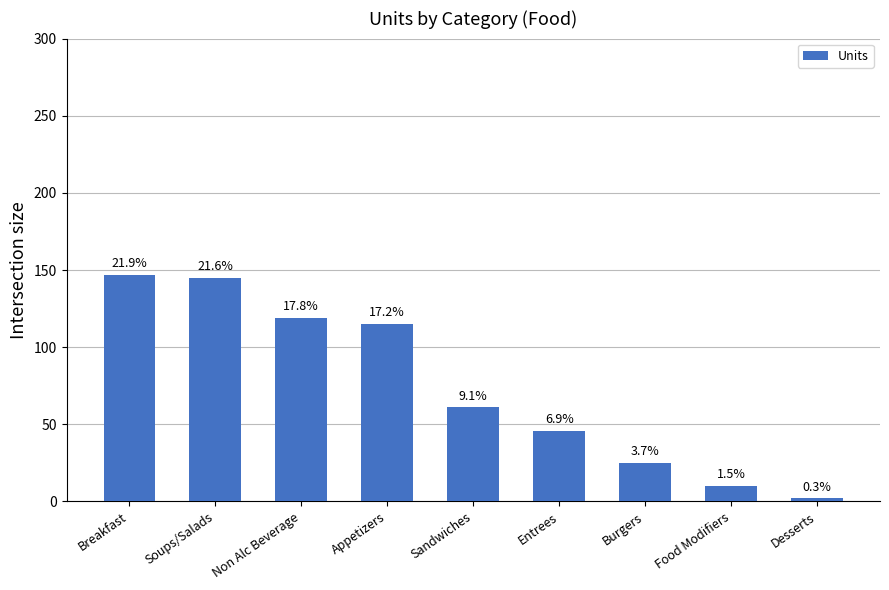

Which label corresponds to the smallest value in the chart?

Desserts